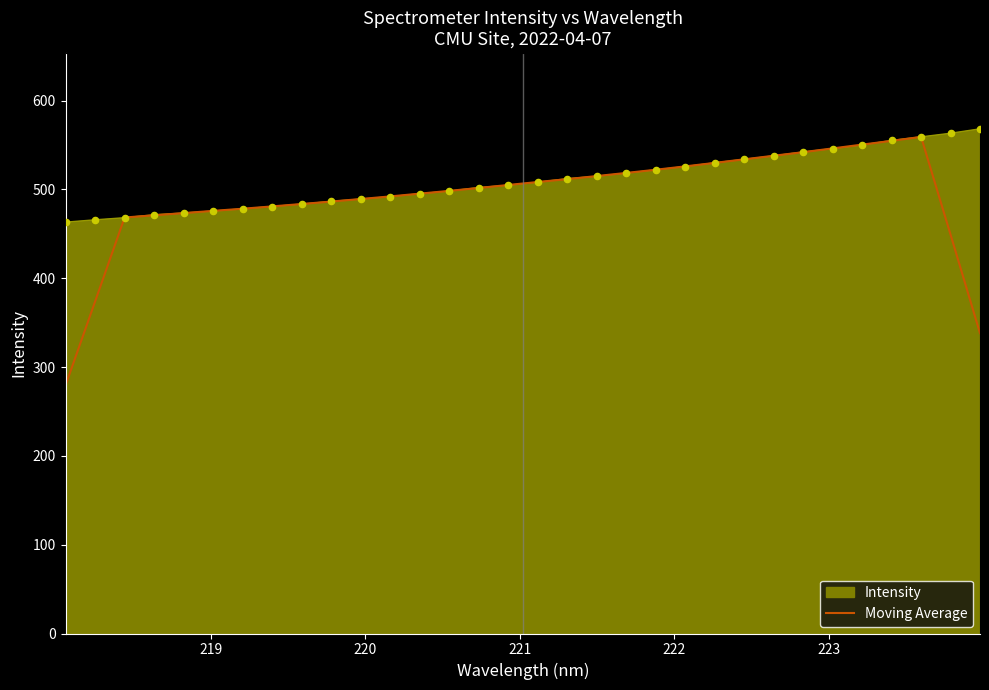

Which series has the widest spread of values?

Moving Average